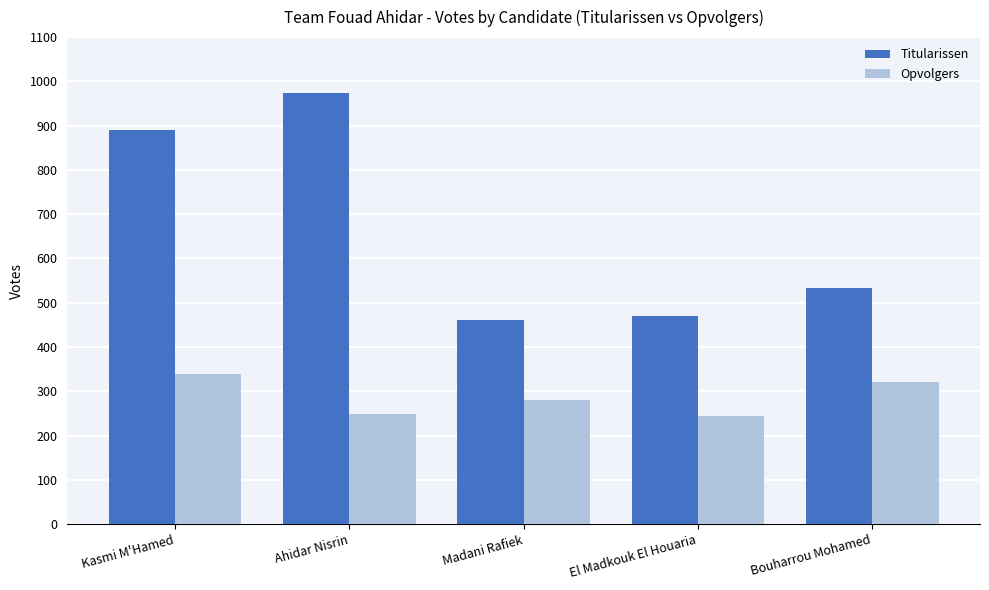

How many bars are there in total?

10